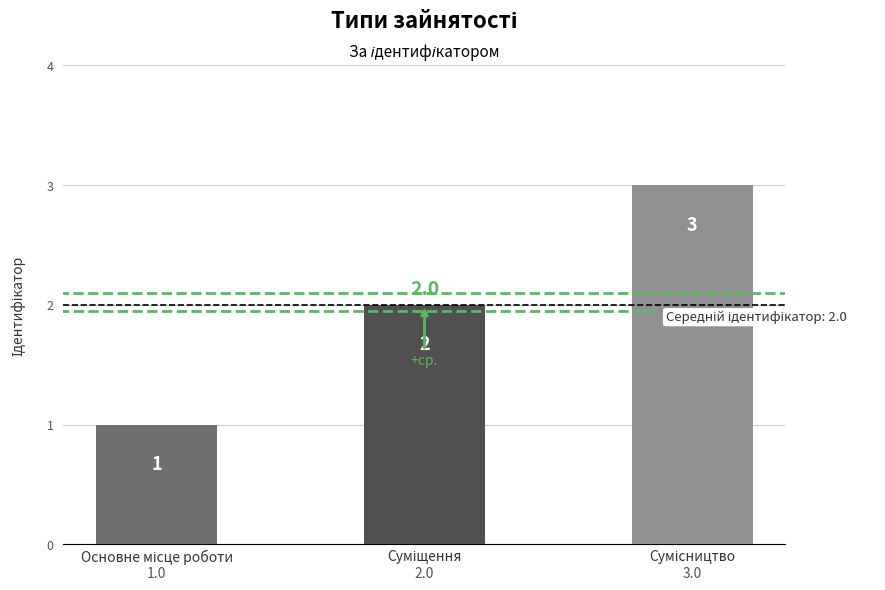

What is the maximum value shown in the chart?

3